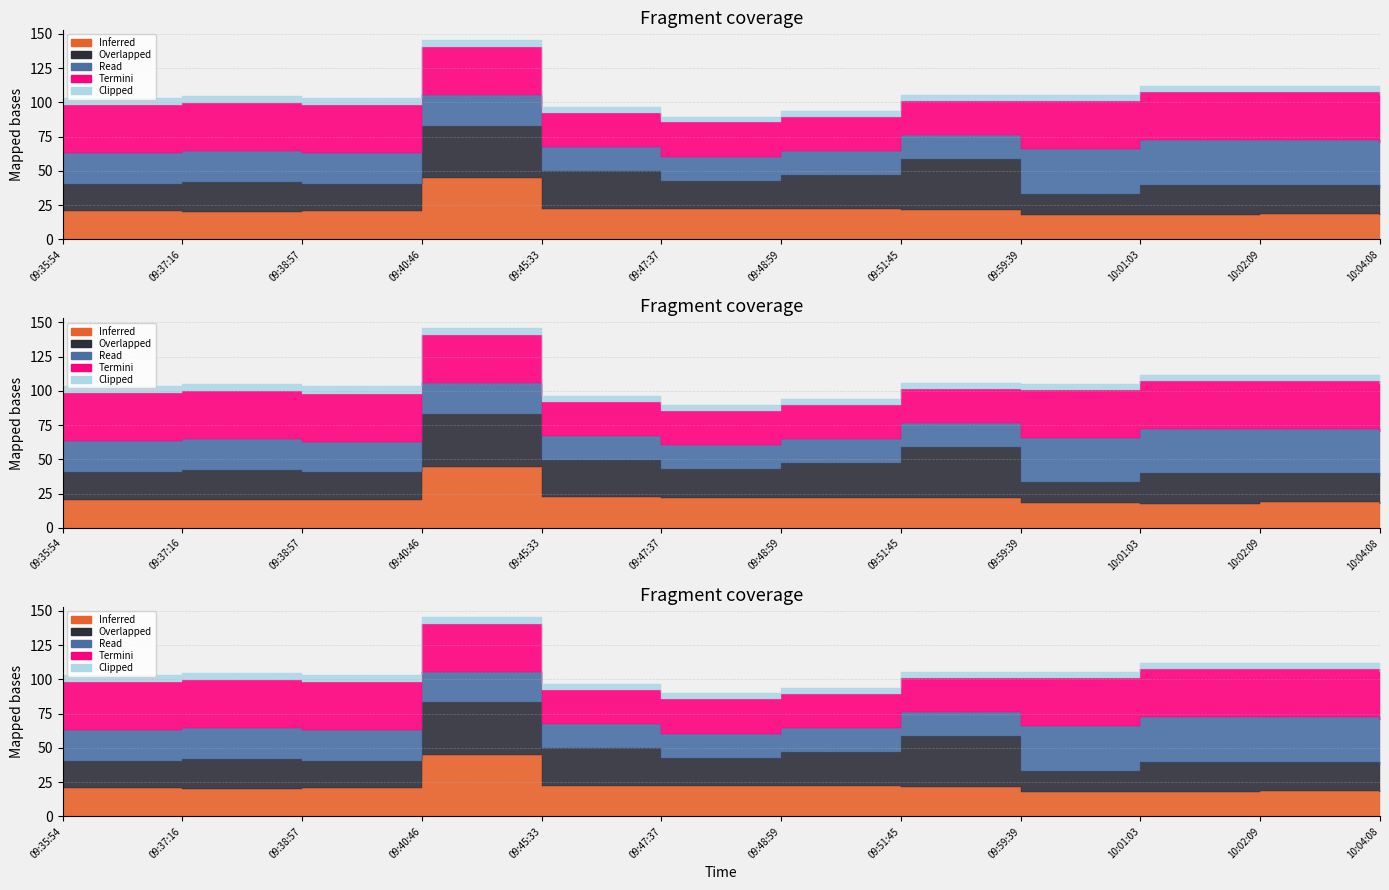

What is the value of the Inferred point at the 1st from the left?

20.4